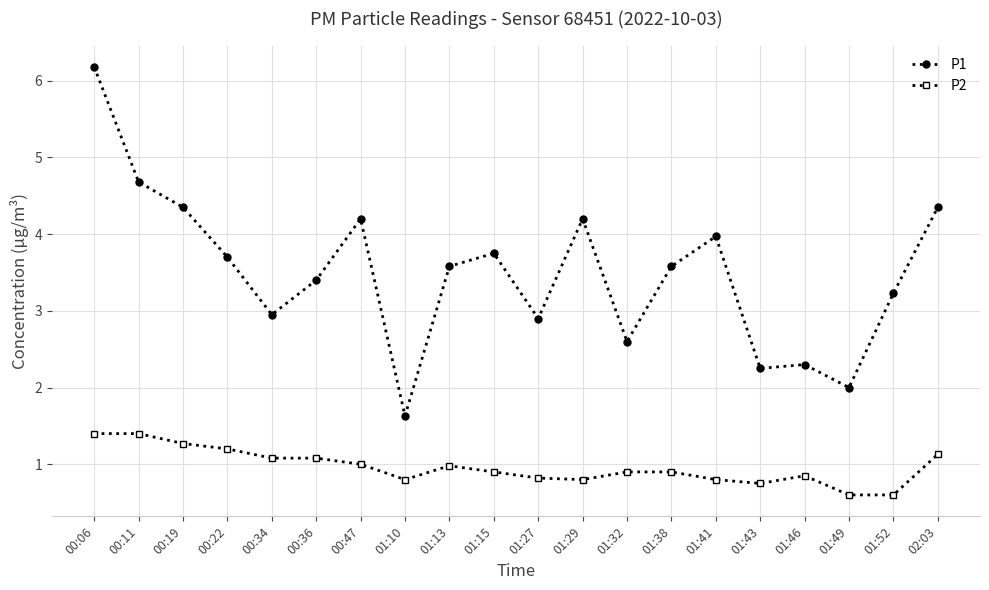

True or false: P2 has more than 0 points higher than both neighbors.

True